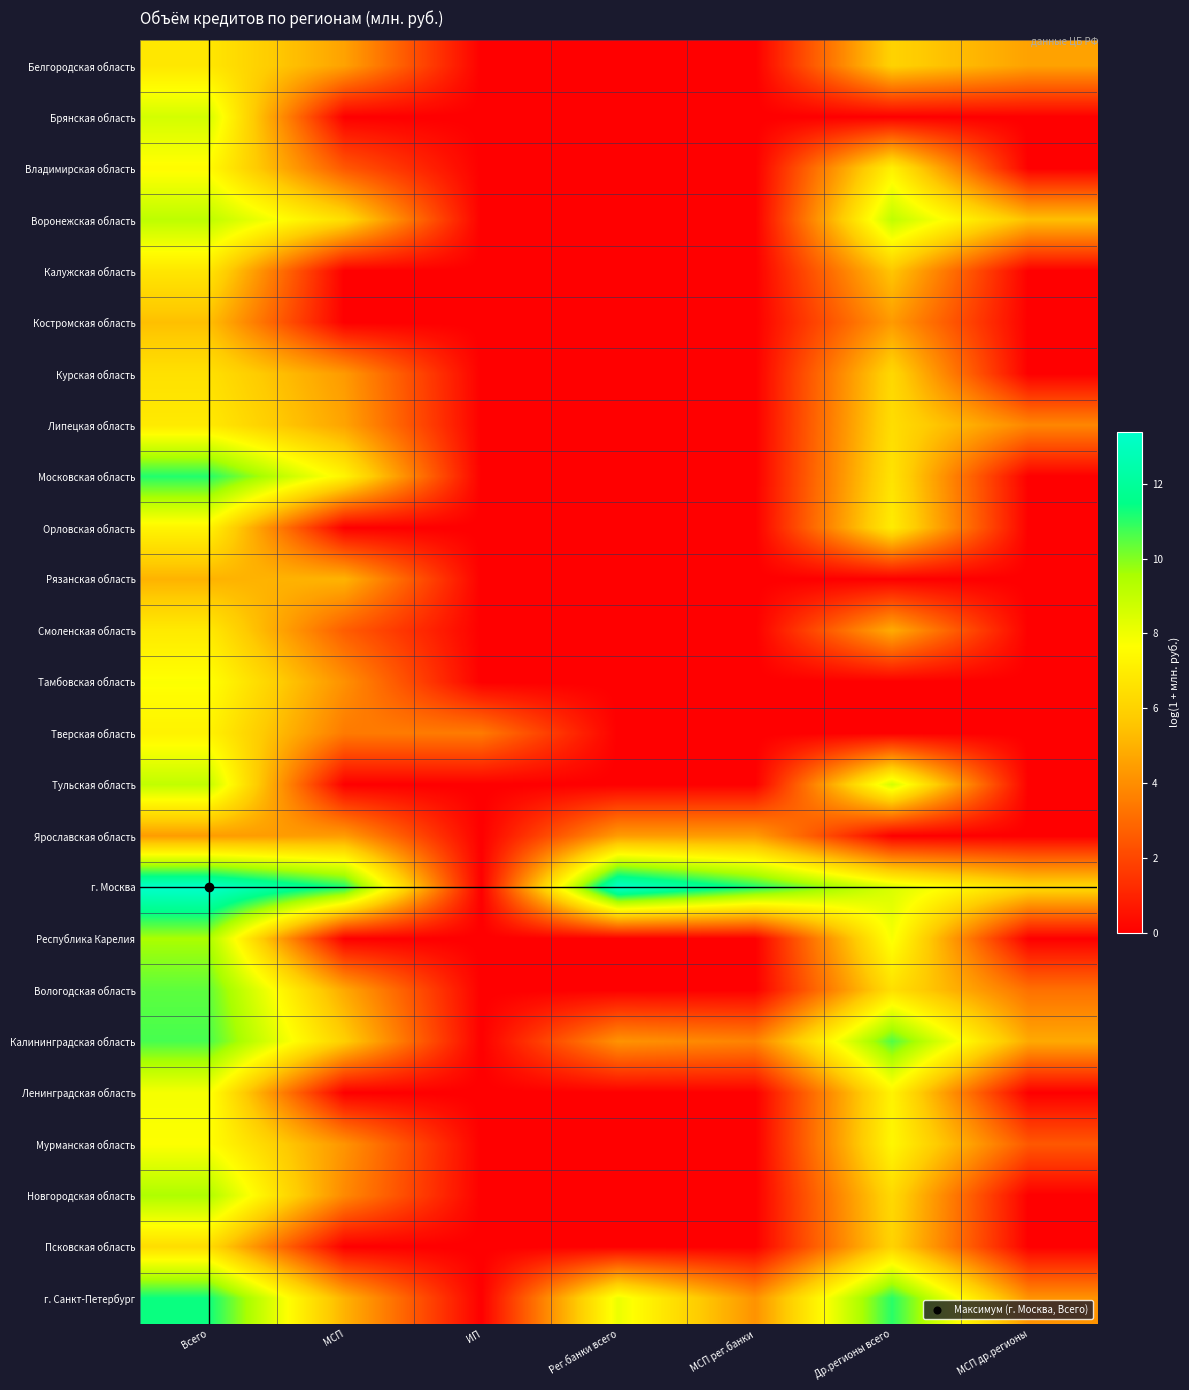

Reading left to right, transcribe all the data shown in this chart.

Белгородская область: Всего=6.8	МСП=4.6	ИП=0.0	Рег.банки всего=0.0	МСП рег.банки=0.0	Др.регионы всего=6.0	МСП др.регионы=4.6
Брянская область: Всего=8.6	МСП=0.0	ИП=0.0	Рег.банки всего=0.0	МСП рег.банки=0.0	Др.регионы всего=0.0	МСП др.регионы=0.0
Владимирская область: Всего=7.5	МСП=2.5	ИП=0.0	Рег.банки всего=0.0	МСП рег.банки=0.0	Др.регионы всего=7.1	МСП др.регионы=0.0
Воронежская область: Всего=9.1	МСП=6.4	ИП=0.0	Рег.банки всего=0.0	МСП рег.банки=0.0	Др.регионы всего=9.1	МСП др.регионы=5.4
Калужская область: Всего=6.8	МСП=0.0	ИП=0.0	Рег.банки всего=0.0	МСП рег.банки=0.0	Др.регионы всего=5.6	МСП др.регионы=0.0
Костромская область: Всего=5.4	МСП=0.0	ИП=0.0	Рег.банки всего=0.0	МСП рег.банки=0.0	Др.регионы всего=4.4	МСП др.регионы=0.0
Курская область: Всего=6.5	МСП=4.3	ИП=0.0	Рег.банки всего=0.0	МСП рег.банки=0.0	Др.регионы всего=6.2	МСП др.регионы=0.0
Липецкая область: Всего=6.9	МСП=4.6	ИП=0.0	Рег.банки всего=0.0	МСП рег.банки=0.0	Др.регионы всего=6.4	МСП др.регионы=3.8
Московская область: Всего=11.1	МСП=7.3	ИП=0.0	Рег.банки всего=0.0	МСП рег.банки=0.0	Др.регионы всего=6.6	МСП др.регионы=0.0
Орловская область: Всего=7.3	МСП=0.0	ИП=0.0	Рег.банки всего=0.0	МСП рег.банки=0.0	Др.регионы всего=7.0	МСП др.регионы=0.0
Рязанская область: Всего=5.0	МСП=5.0	ИП=0.0	Рег.банки всего=0.0	МСП рег.банки=0.0	Др.регионы всего=0.0	МСП др.регионы=0.0
Смоленская область: Всего=6.9	МСП=2.6	ИП=0.0	Рег.банки всего=0.0	МСП рег.банки=0.0	Др.регионы всего=4.8	МСП др.регионы=0.0
Тамбовская область: Всего=7.7	МСП=4.1	ИП=0.0	Рег.банки всего=0.0	МСП рег.банки=0.0	Др.регионы всего=0.0	МСП др.регионы=0.0
Тверская область: Всего=7.2	МСП=3.5	ИП=3.5	Рег.банки всего=0.0	МСП рег.банки=0.0	Др.регионы всего=0.0	МСП др.регионы=0.0
Тульская область: Всего=9.0	МСП=0.0	ИП=0.0	Рег.банки всего=0.0	МСП рег.банки=0.0	Др.регионы всего=8.6	МСП др.регионы=0.0
Ярославская область: Всего=4.4	МСП=4.4	ИП=0.0	Рег.банки всего=4.4	МСП рег.банки=4.4	Др.регионы всего=0.0	МСП др.регионы=0.0
г. Москва: Всего=13.4	МСП=11.2	ИП=0.0	Рег.банки всего=13.4	МСП рег.банки=11.2	Др.регионы всего=8.5	МСП др.регионы=6.3
Республика Карелия: Всего=9.5	МСП=0.0	ИП=0.0	Рег.банки всего=0.0	МСП рег.банки=0.0	Др.регионы всего=7.8	МСП др.регионы=0.0
Вологодская область: Всего=10.4	МСП=4.7	ИП=0.0	Рег.банки всего=0.0	МСП рег.банки=0.0	Др.регионы всего=6.5	МСП др.регионы=3.2
Калининградская область: Всего=10.7	МСП=5.9	ИП=0.0	Рег.банки всего=4.1	МСП рег.банки=3.7	Др.регионы всего=10.6	МСП др.регионы=4.8
Ленинградская область: Всего=7.8	МСП=0.0	ИП=0.0	Рег.банки всего=0.0	МСП рег.банки=0.0	Др.регионы всего=7.2	МСП др.регионы=0.0
Мурманская область: Всего=7.7	МСП=4.2	ИП=0.0	Рег.банки всего=0.0	МСП рег.банки=0.0	Др.регионы всего=7.4	МСП др.регионы=2.5
Новгородская область: Всего=9.4	МСП=3.9	ИП=0.0	Рег.банки всего=0.0	МСП рег.банки=0.0	Др.регионы всего=6.3	МСП др.регионы=0.0
Псковская область: Всего=6.4	МСП=0.0	ИП=0.0	Рег.банки всего=0.0	МСП рег.банки=0.0	Др.регионы всего=6.0	МСП др.регионы=0.0
г. Санкт-Петербург: Всего=11.4	МСП=5.0	ИП=0.0	Рег.банки всего=8.1	МСП рег.банки=4.1	Др.регионы всего=11.0	МСП др.регионы=4.1